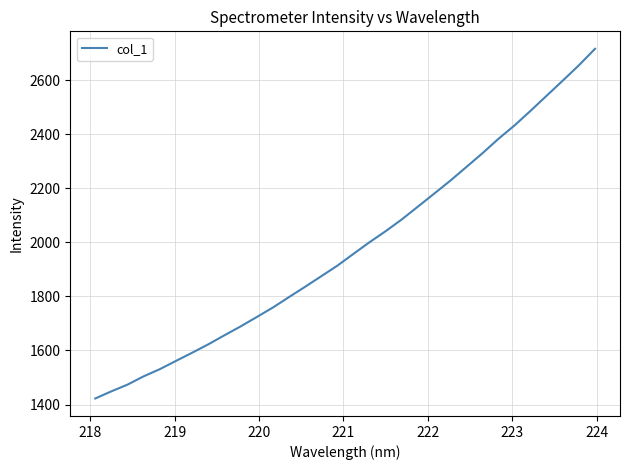

Count the number of values greater than 1957.

16